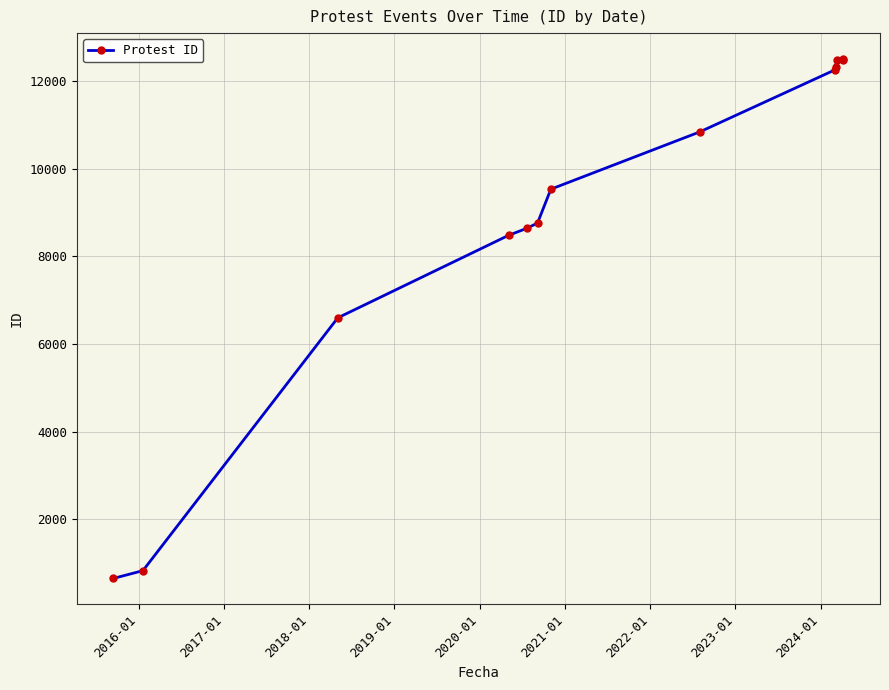

What is the difference between the maximum and minimum values?

11852